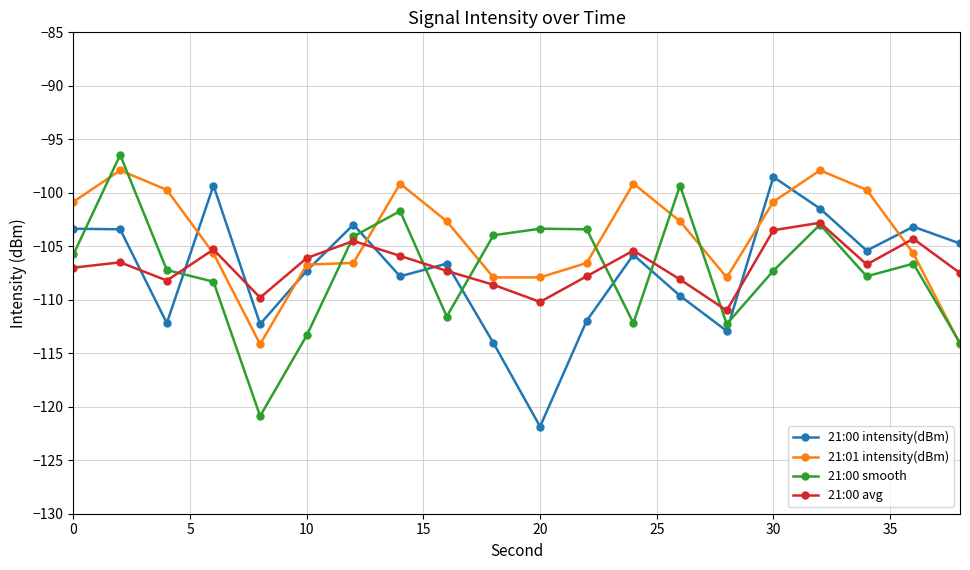

What are all the series names shown in the legend?

21:00 intensity(dBm), 21:01 intensity(dBm), 21:00 smooth, 21:00 avg